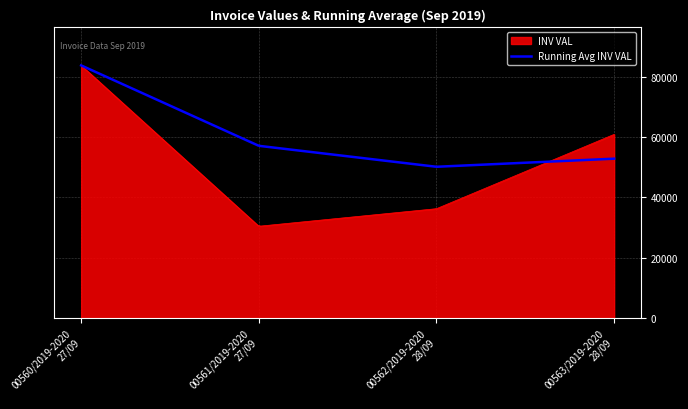

What are all the series names shown in the legend?

INV VAL, Running Avg INV VAL